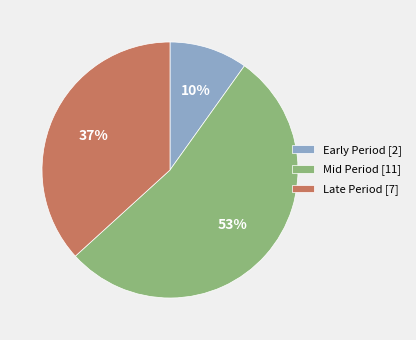

Rank the categories by value from highest to lowest.

Mid Period [11], Late Period [7], Early Period [2]